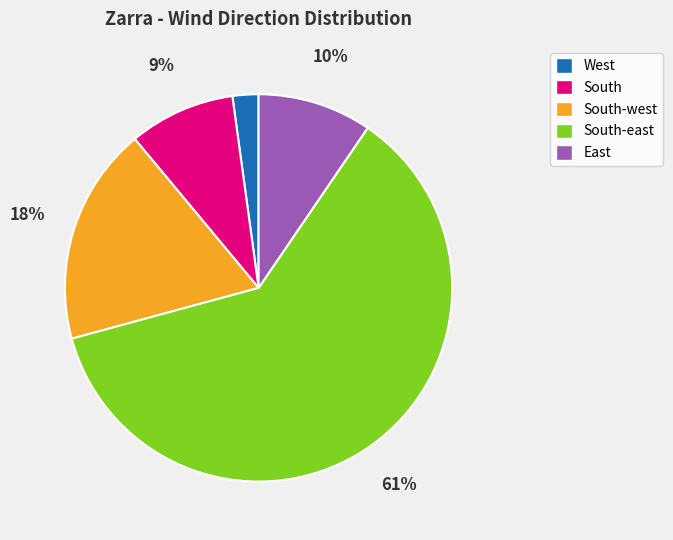

Count the number of slices in the pie.

5